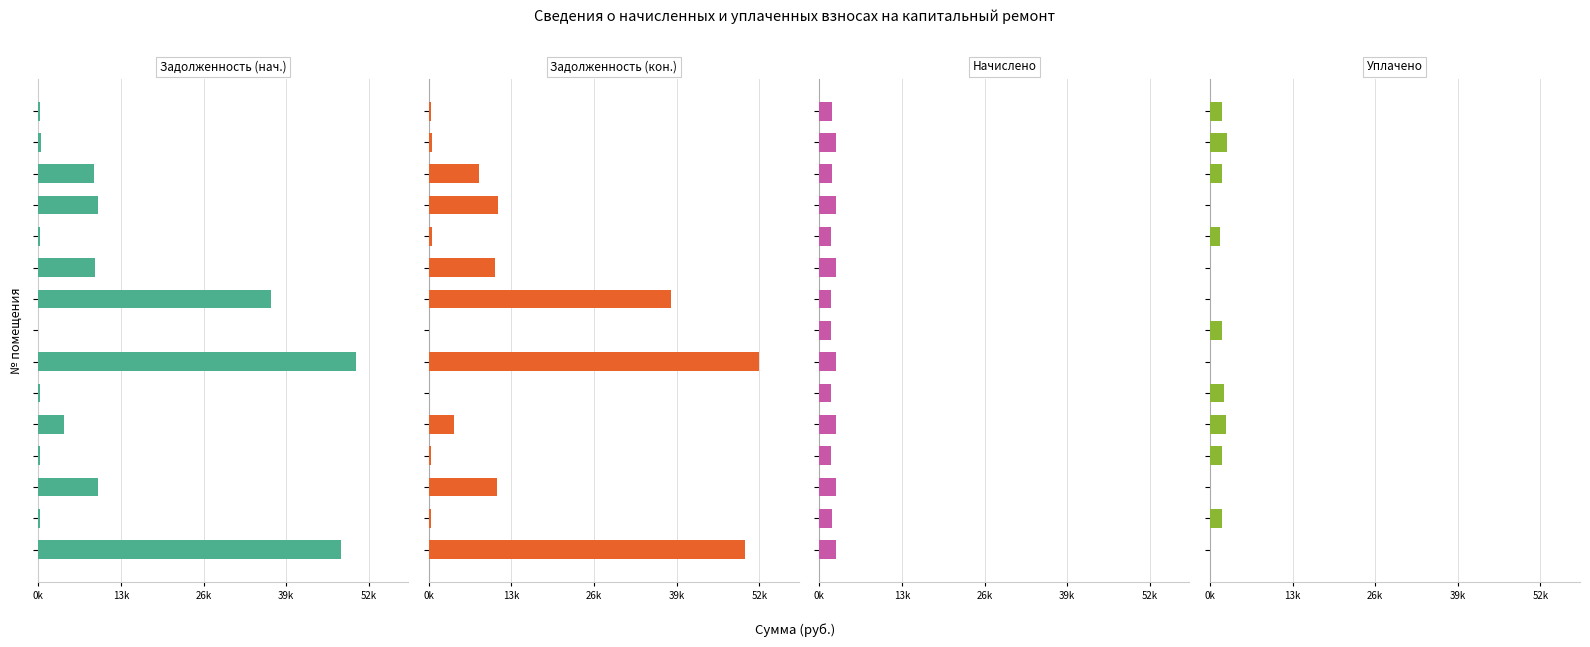

At which label is Задолженность (кон.) closest to 26341?

8